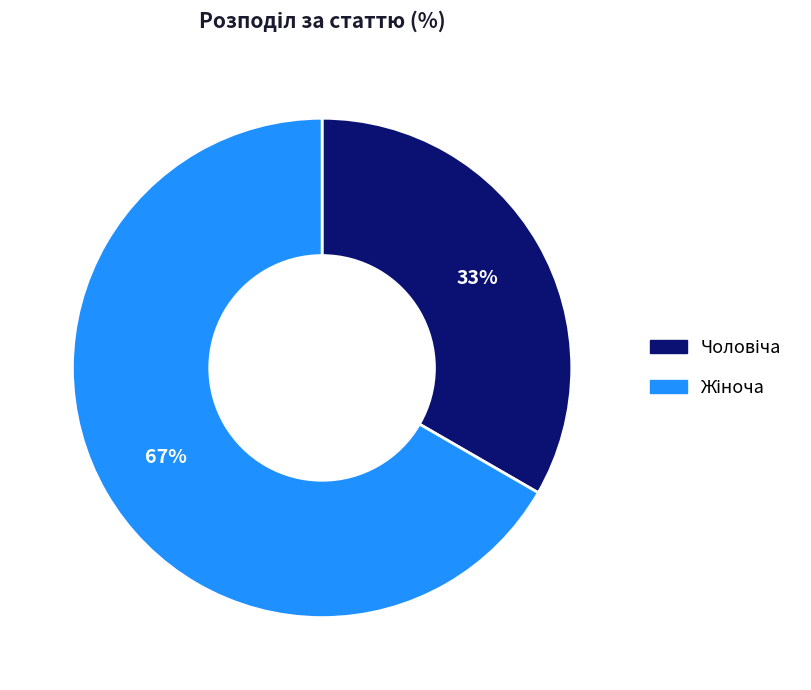

To the nearest percent, what is the average slice percentage?

50%